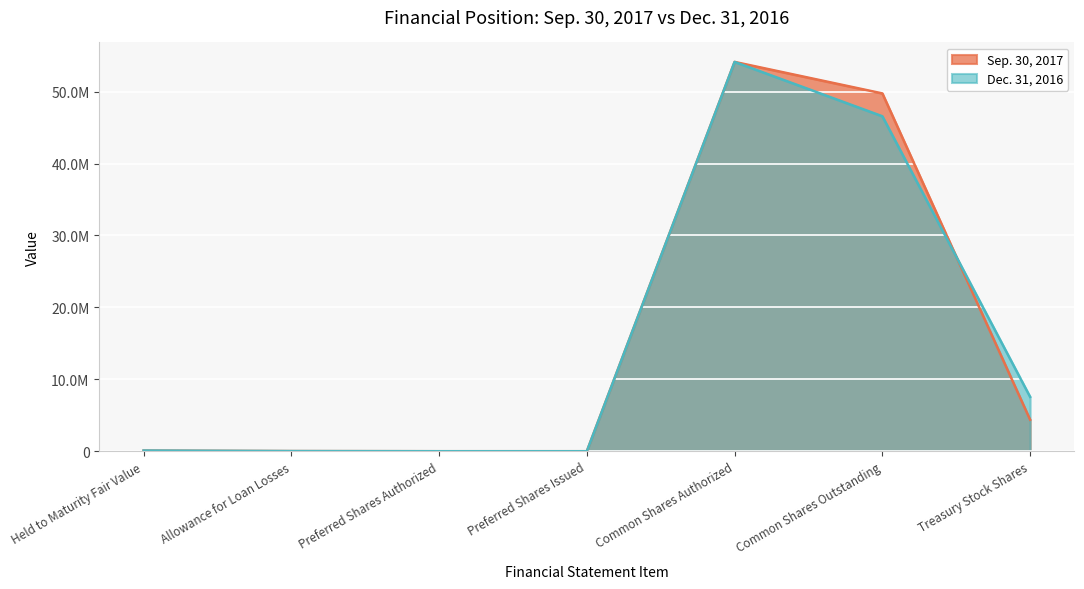

Which label corresponds to the largest value in the chart?

Common Shares Authorized